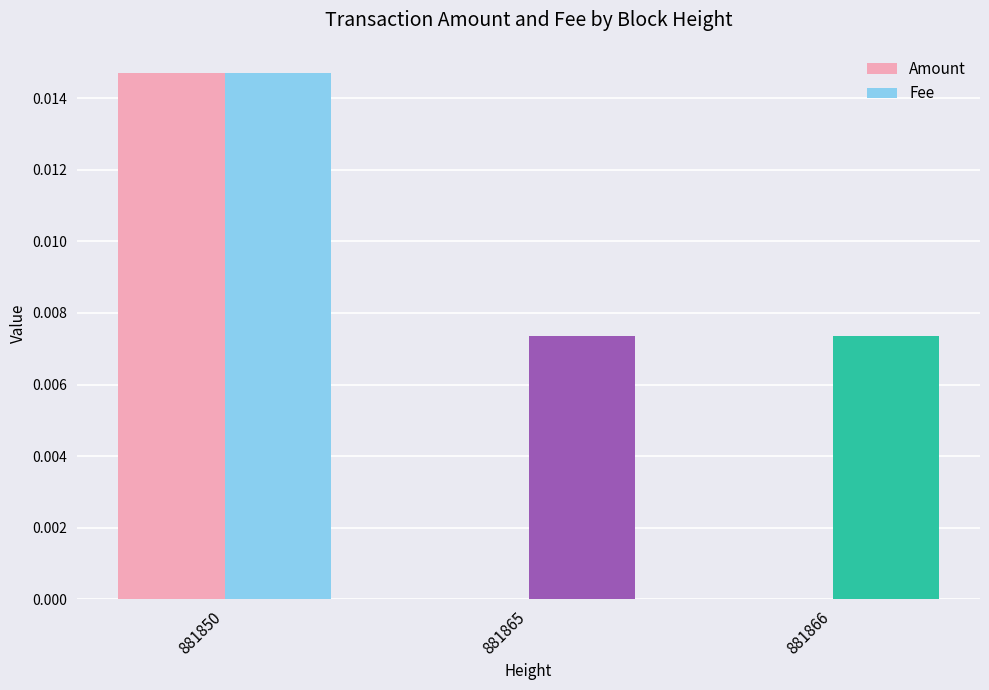

Is the value of Fee at 881866 greater than the value of Amount at 881866?

Yes